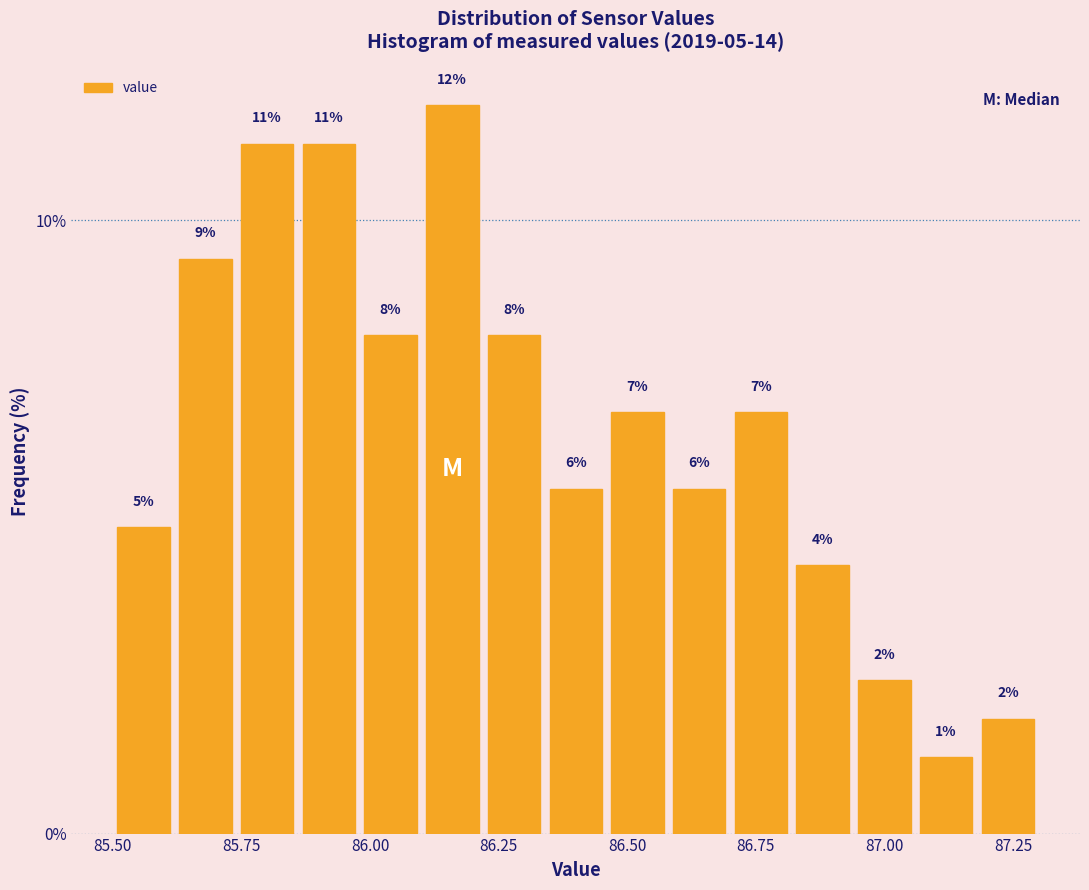

Read against the x-axis, roughly where is the centre of the tallest bar?

86.15